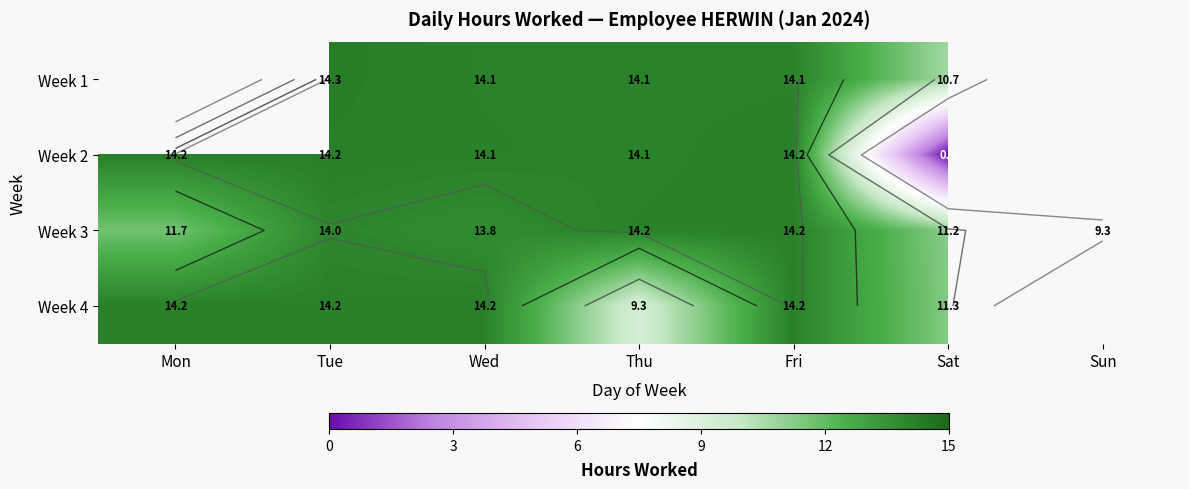

Is it true that Week 4 equals 11.3 at Sat?

True